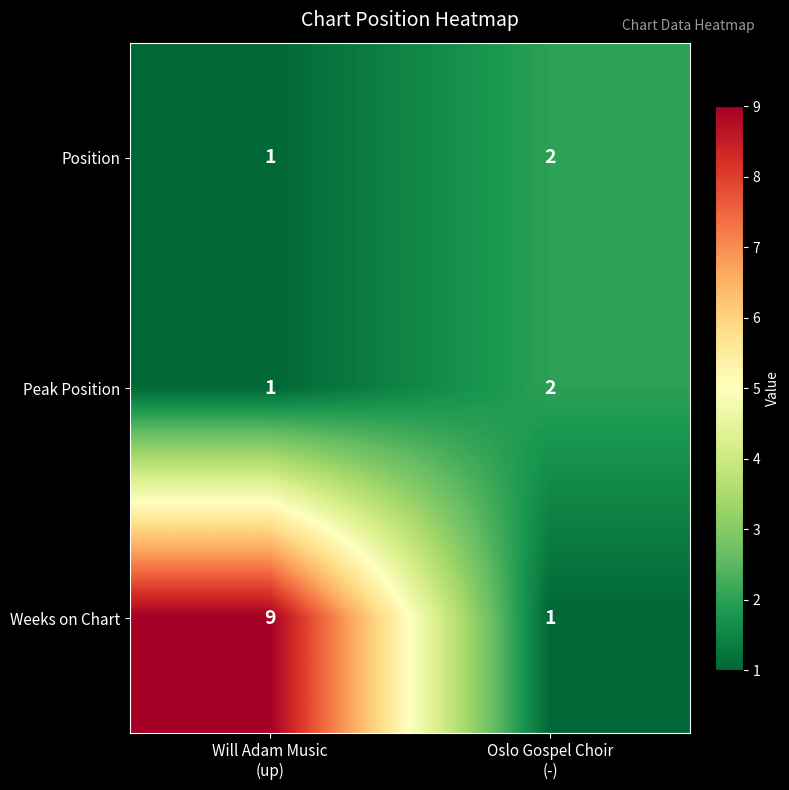

At how many categories does at least one series exceed 3?

1